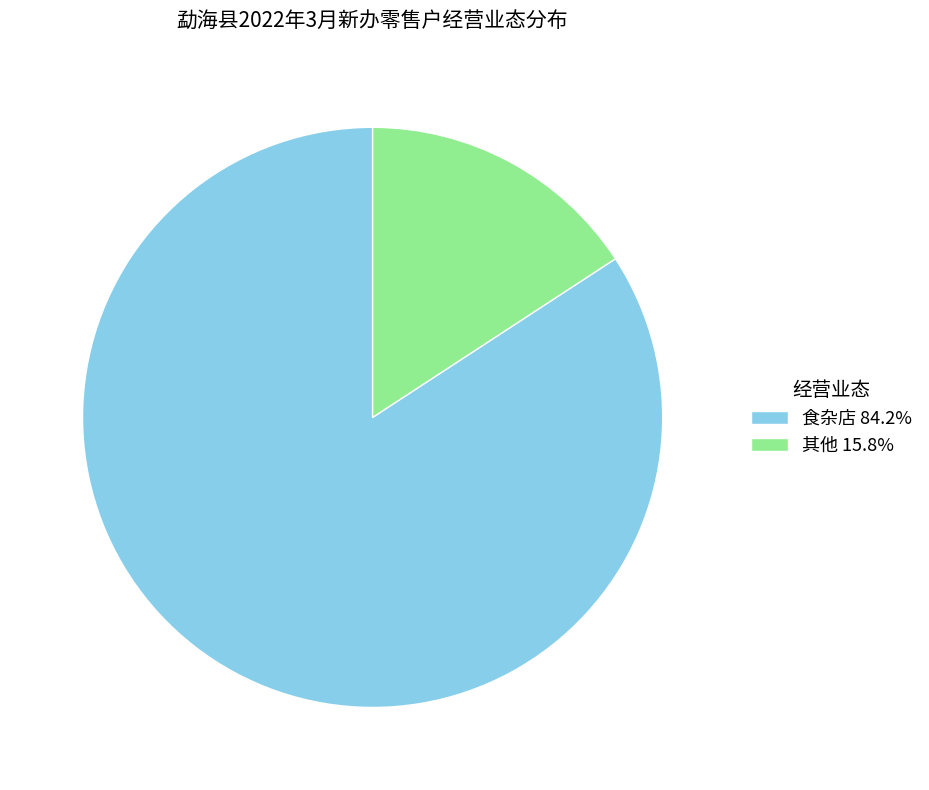

Count the number of slices in the pie.

2